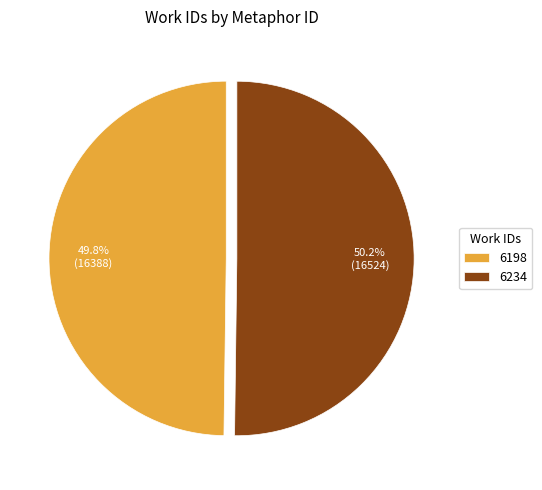

What is the ratio of the value at 6234 to the value at 6198?

1.0